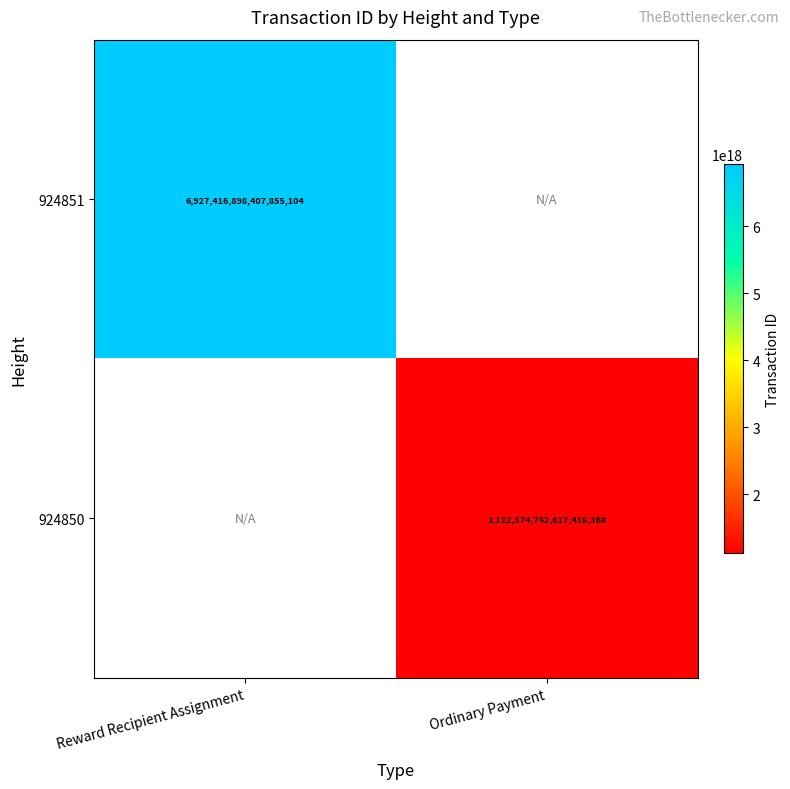

Is the value of 924850 at Ordinary Payment greater than the value of 924851 at Reward Recipient Assignment?

No